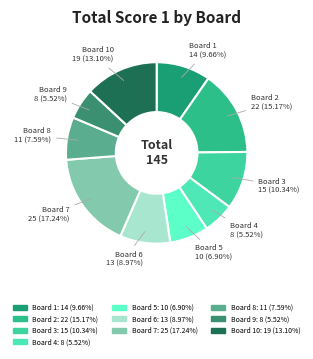

What is the smallest slice in the pie chart?

Board 4